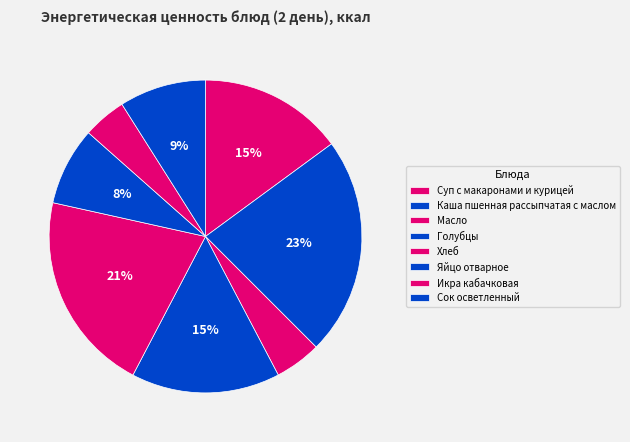

The Каша пшенная рассыпчатая с маслом slice represents 23% of the pie. True or false?

True